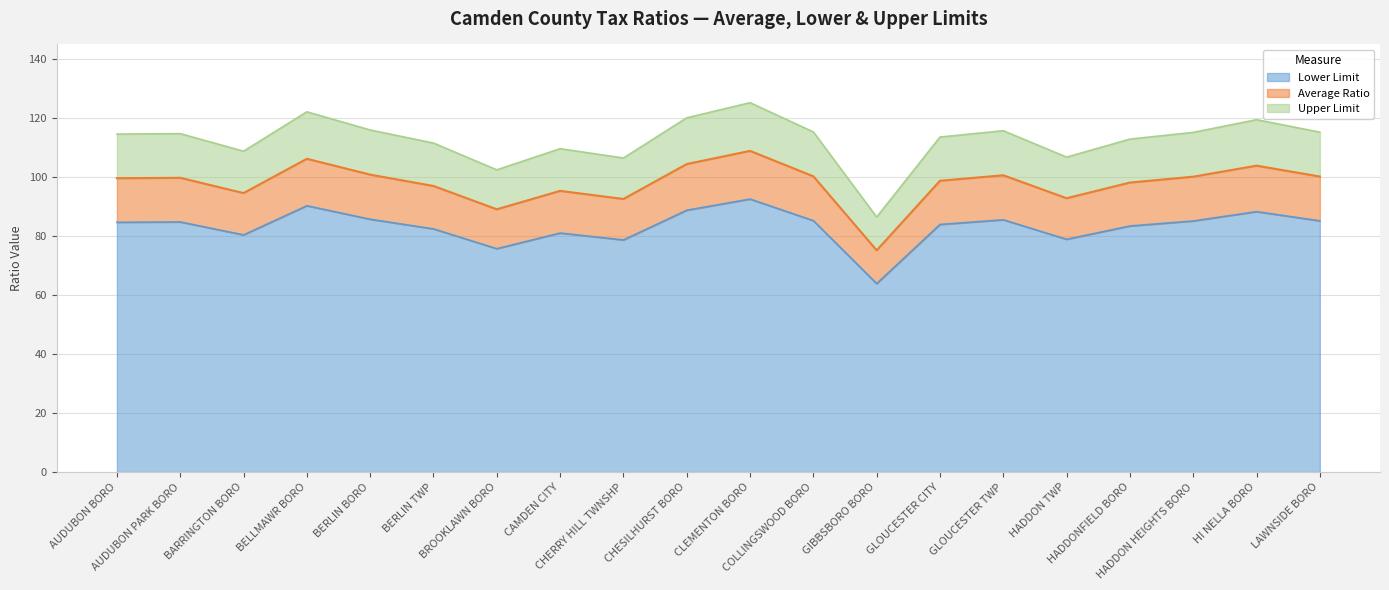

What is the value of the Upper Limit point at the 2nd from the left?

114.8